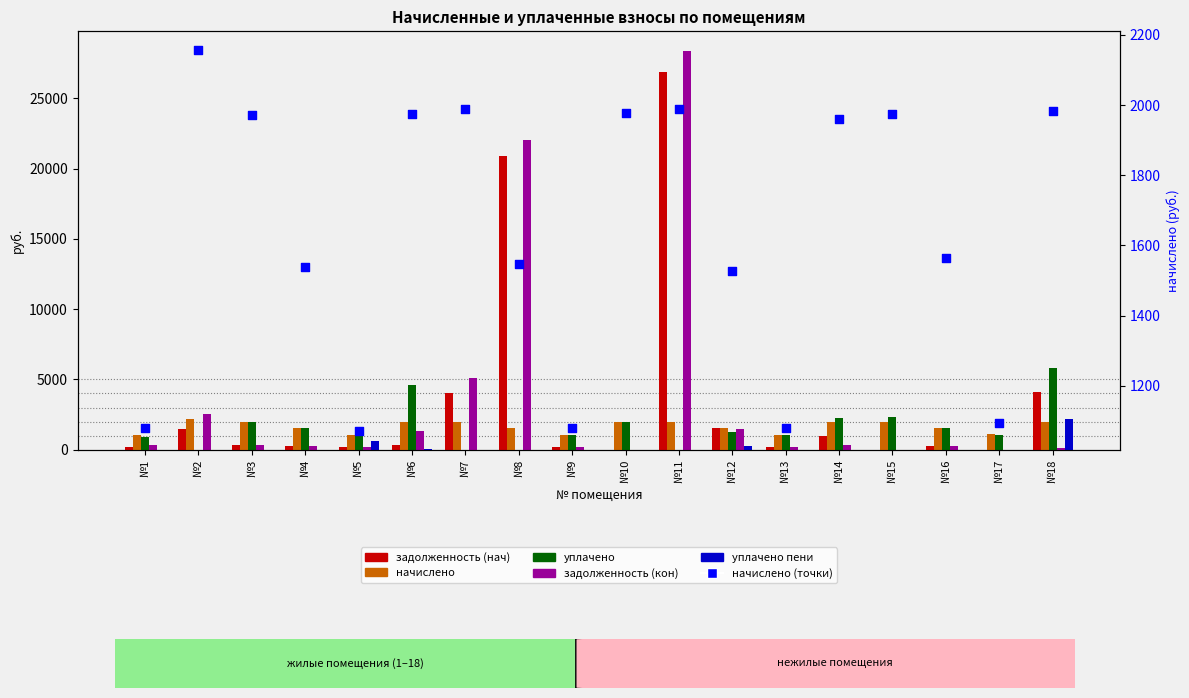

Which series has the largest Y range (max minus min)?

задолженность (кон)